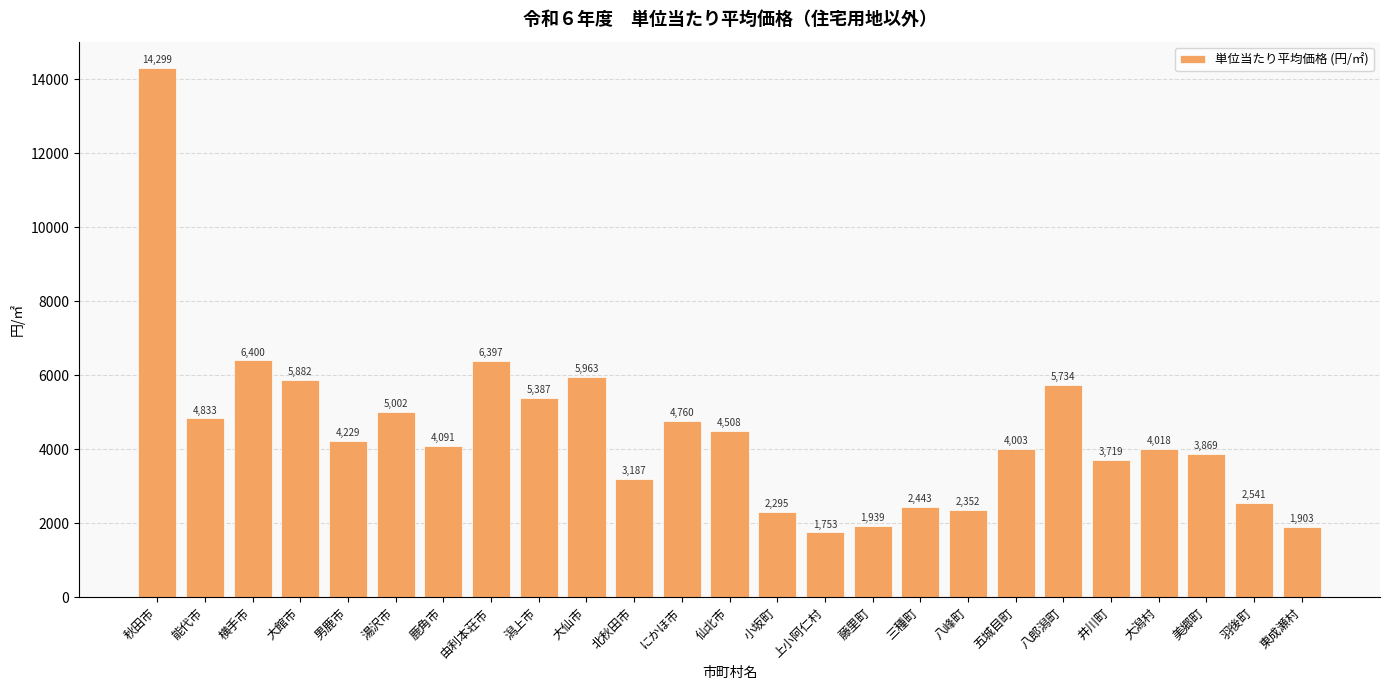

True or false: the data shows 4018.2 at 大潟村.

True